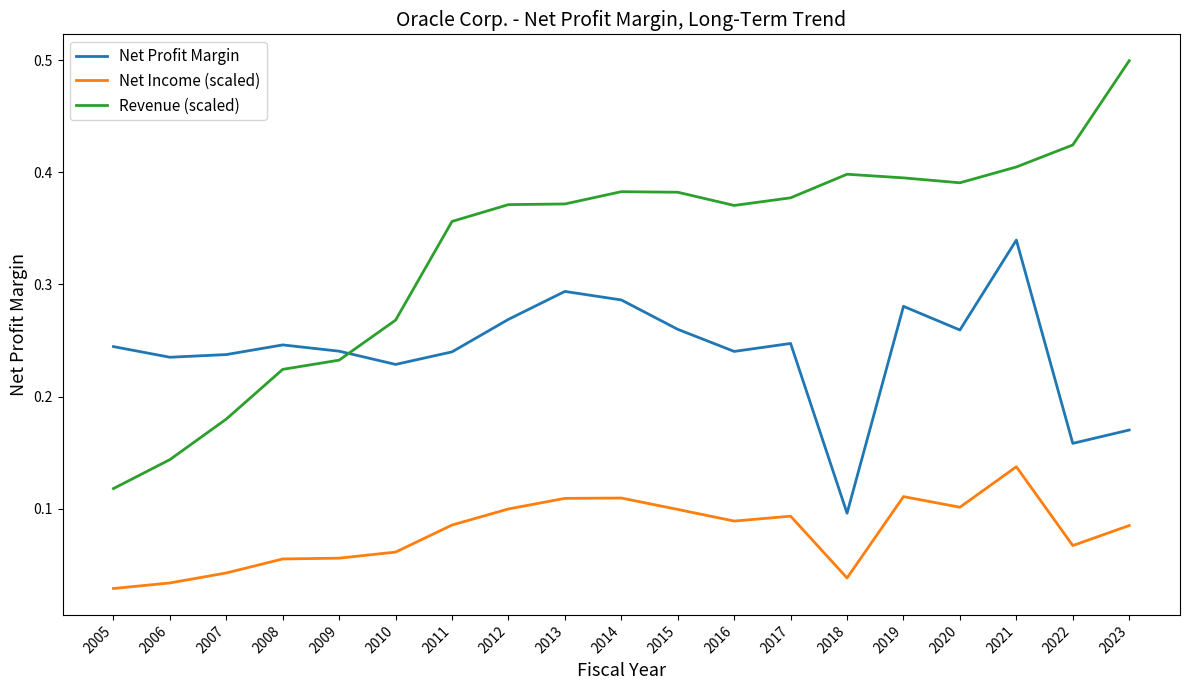

Is the value of Net Profit Margin at 2023 greater than the value of Net Income (scaled) at 2016?

Yes